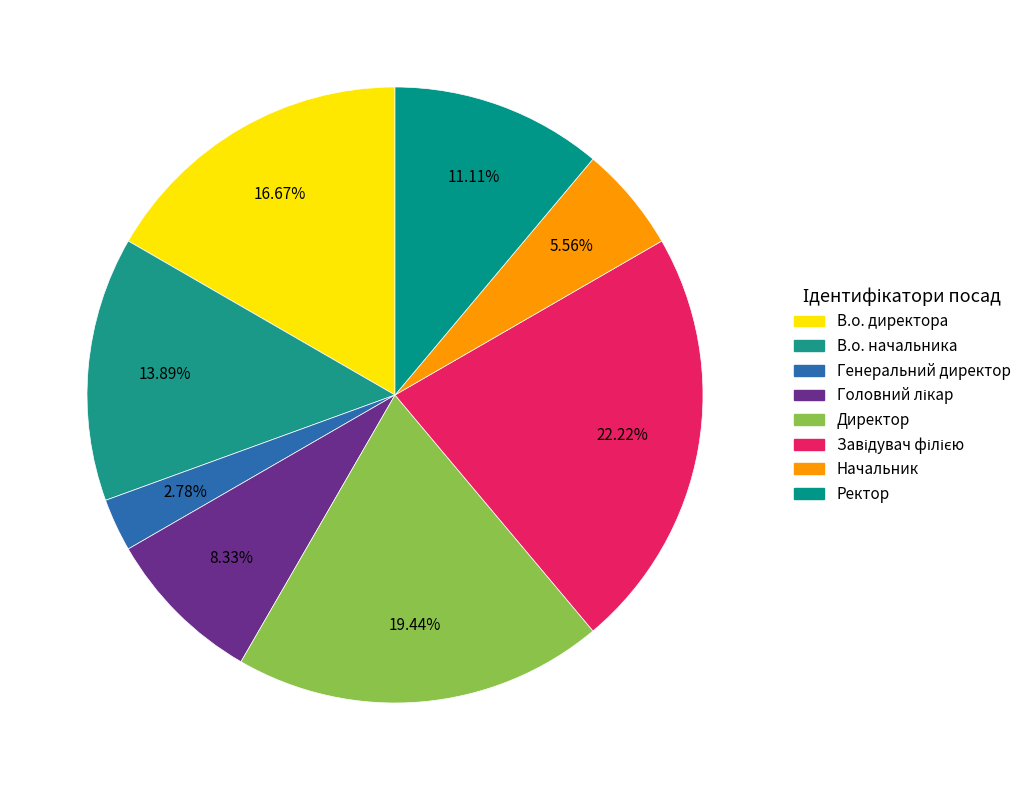

Approximately how many times larger is the value at Ректор compared to Генеральний директор?

4.0